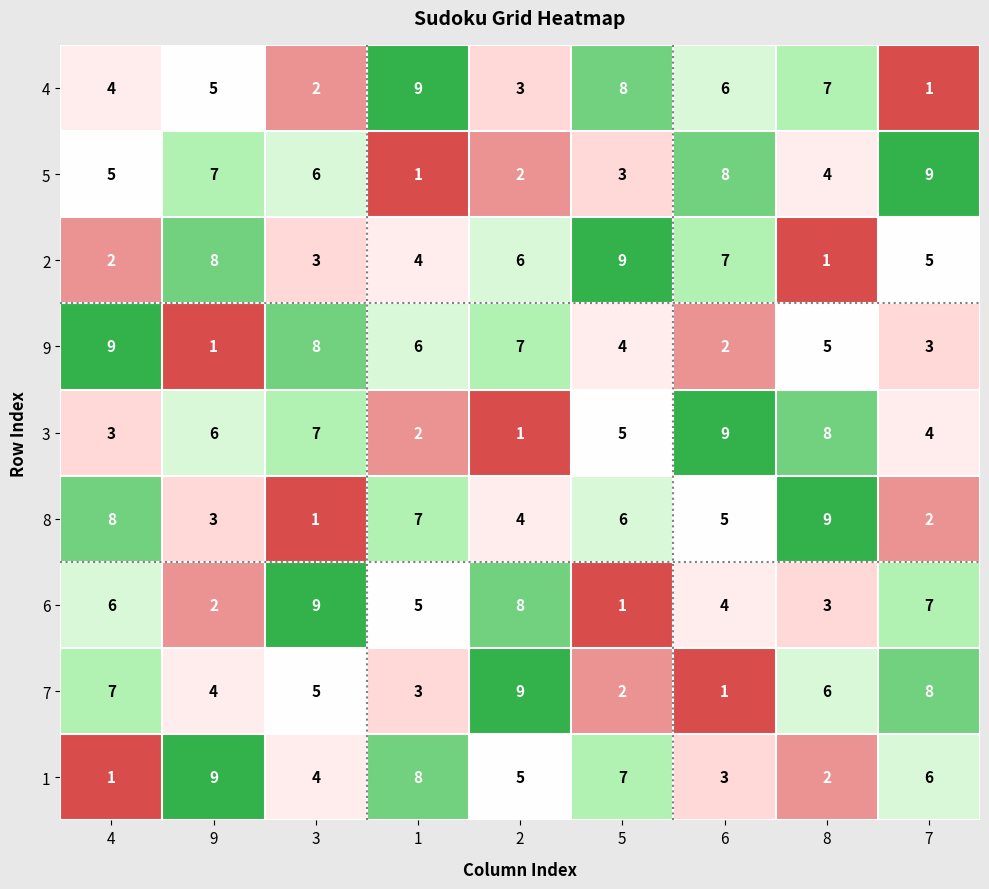

What is the total value across all series at 1?

45